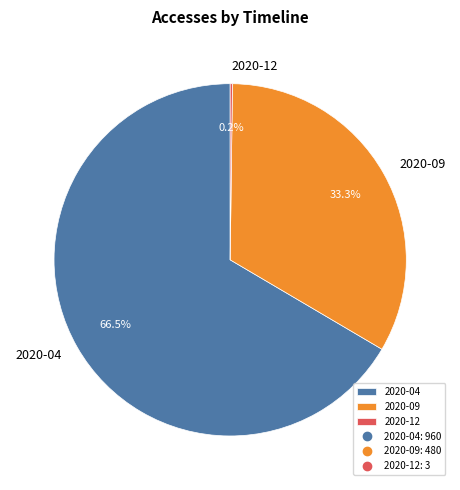

What percentage is the 2020-09 slice, to the nearest percent?

33%